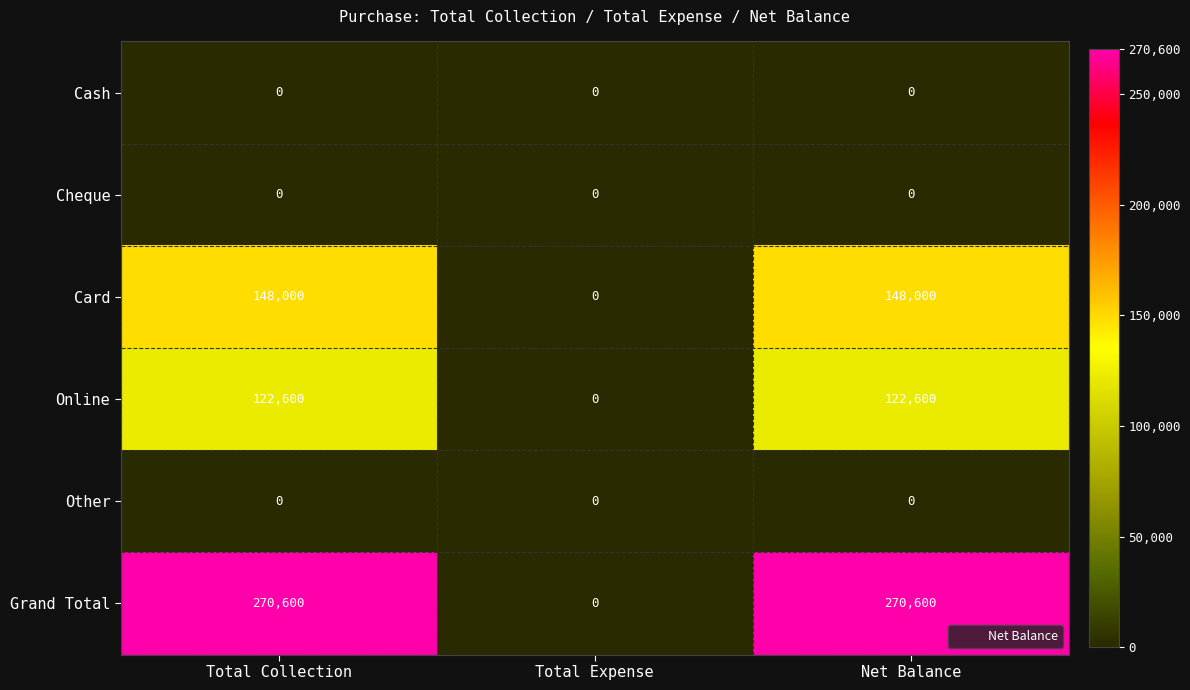

What is the highest value of the Card series?

148000